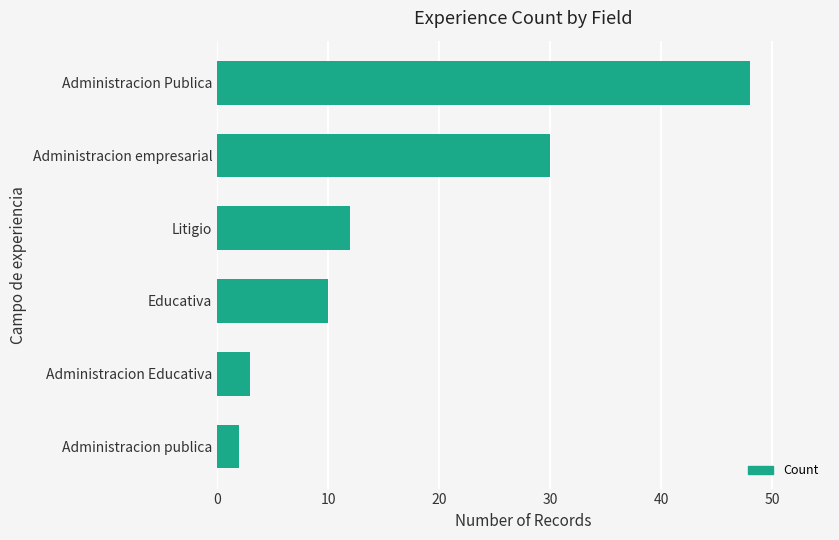

Between Administracion empresarial and Administracion Publica, which is larger?

Administracion Publica